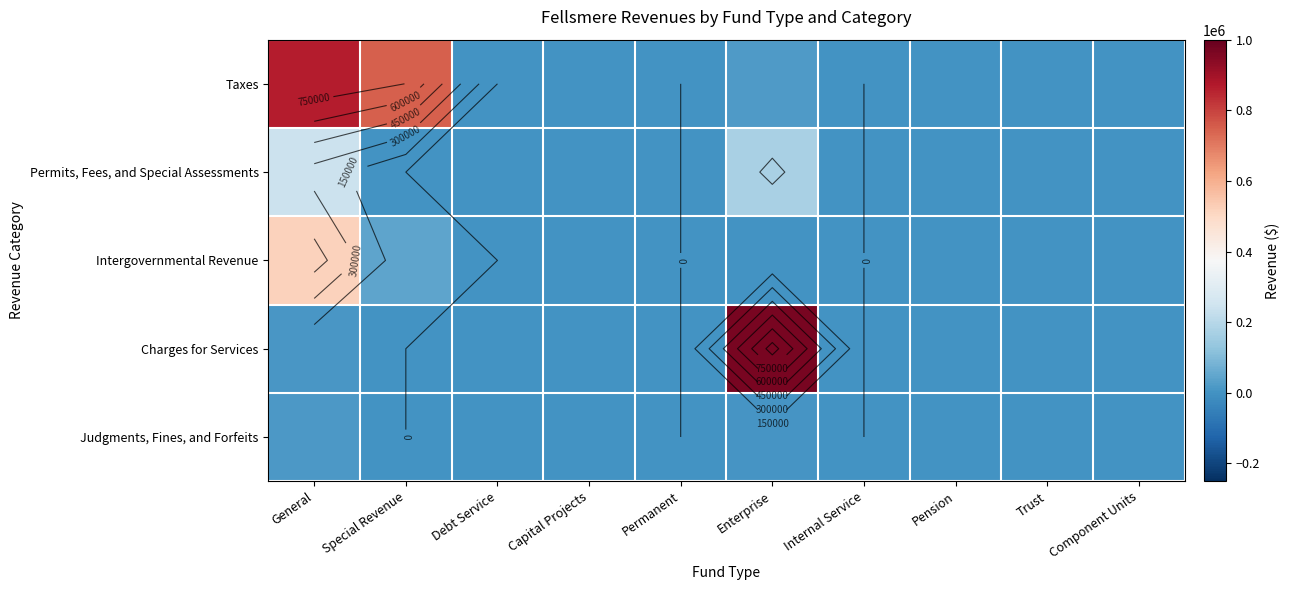

Is it true that Taxes equals 296016 at Pension?

False